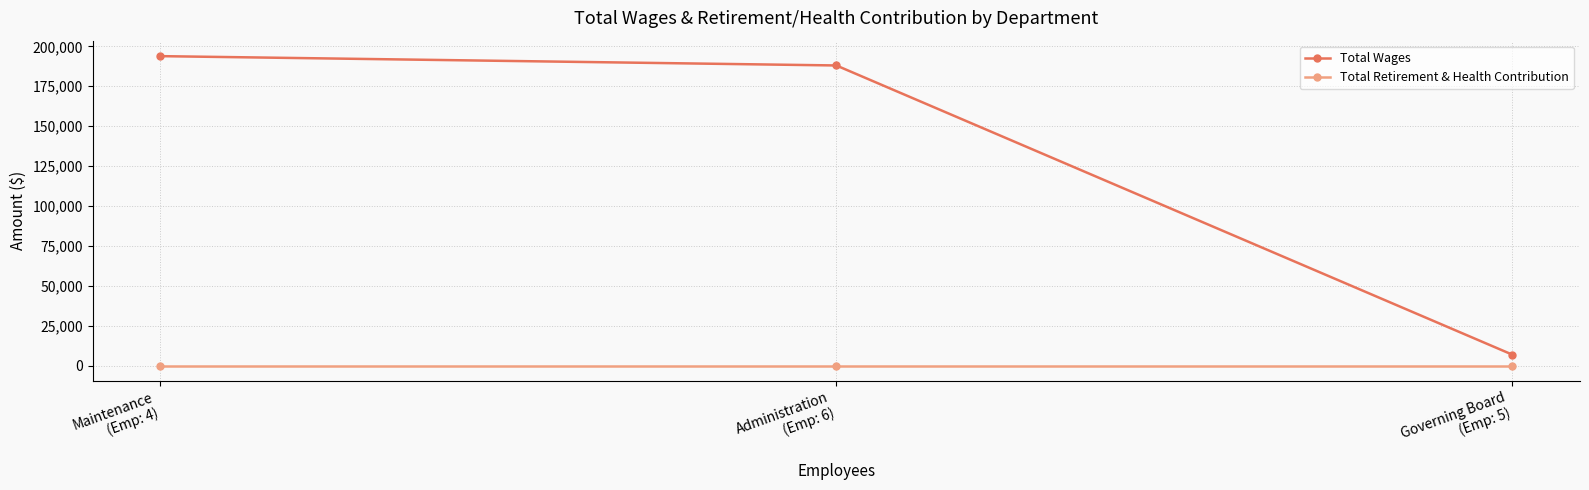

At which category is the sum across all series the highest?

Maintenance
(Emp: 4)